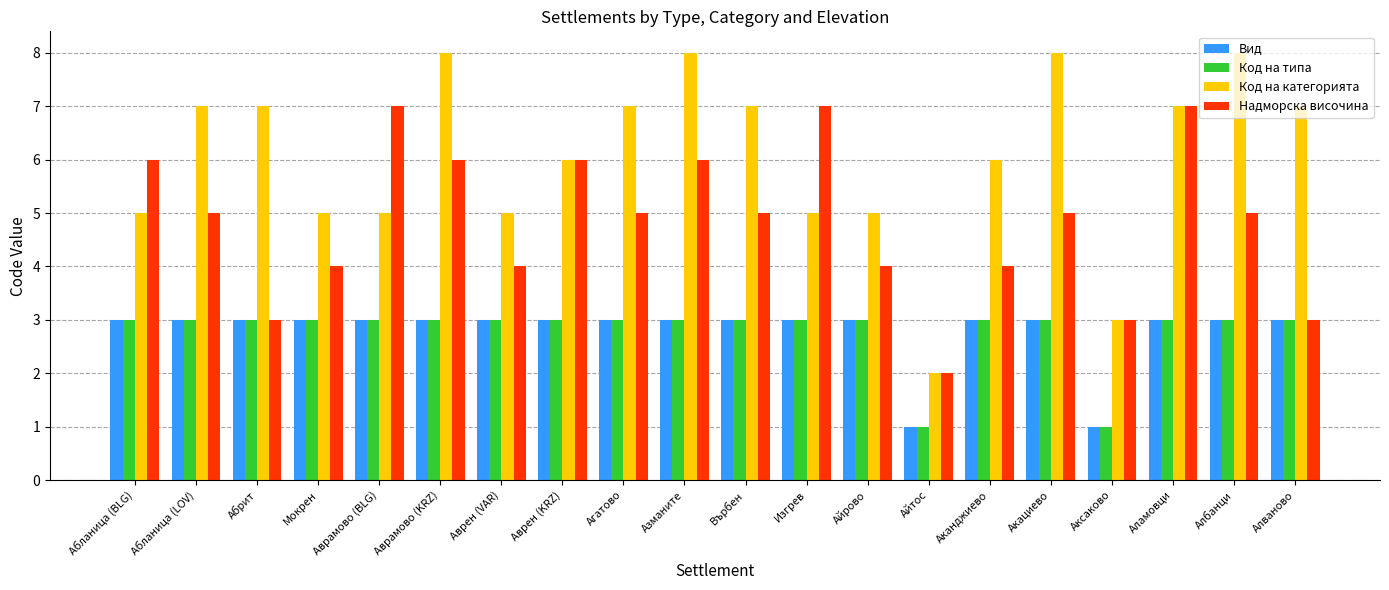

Reading left to right, list all the values displayed in this chart.

Вид: Абланица (BLG)=3	Абланица (LOV)=3	Абрит=3	Мокрен=3	Аврамово (BLG)=3	Аврамово (KRZ)=3	Аврен (VAR)=3	Аврен (KRZ)=3	Агатово=3	Азманите=3	Върбен=3	Изгрев=3	Айрово=3	Айтос=1	Аканджиево=3	Акациево=3	Аксаково=1	Аламовци=3	Албанци=3	Алваново=3
Код на типа: Абланица (BLG)=3	Абланица (LOV)=3	Абрит=3	Мокрен=3	Аврамово (BLG)=3	Аврамово (KRZ)=3	Аврен (VAR)=3	Аврен (KRZ)=3	Агатово=3	Азманите=3	Върбен=3	Изгрев=3	Айрово=3	Айтос=1	Аканджиево=3	Акациево=3	Аксаково=1	Аламовци=3	Албанци=3	Алваново=3
Код на категорията: Абланица (BLG)=5	Абланица (LOV)=7	Абрит=7	Мокрен=5	Аврамово (BLG)=5	Аврамово (KRZ)=8	Аврен (VAR)=5	Аврен (KRZ)=6	Агатово=7	Азманите=8	Върбен=7	Изгрев=5	Айрово=5	Айтос=2	Аканджиево=6	Акациево=8	Аксаково=3	Аламовци=7	Албанци=8	Алваново=7
Надморска височина: Абланица (BLG)=6	Абланица (LOV)=5	Абрит=3	Мокрен=4	Аврамово (BLG)=7	Аврамово (KRZ)=6	Аврен (VAR)=4	Аврен (KRZ)=6	Агатово=5	Азманите=6	Върбен=5	Изгрев=7	Айрово=4	Айтос=2	Аканджиево=4	Акациево=5	Аксаково=3	Аламовци=7	Албанци=5	Алваново=3